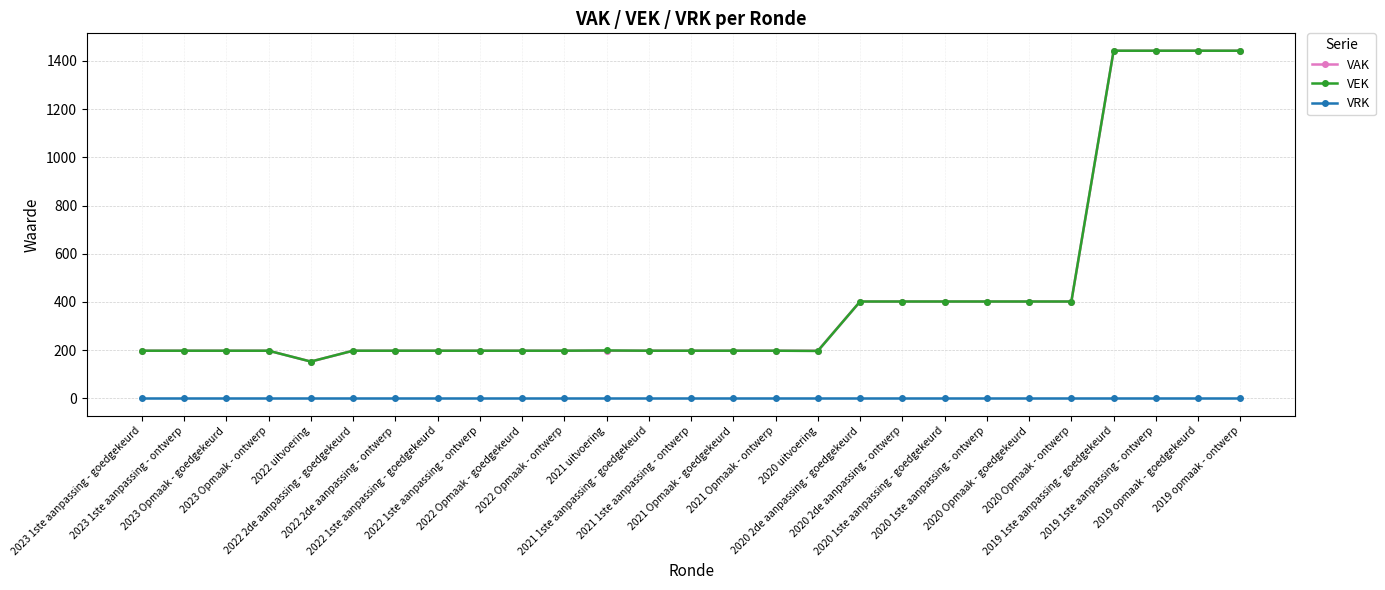

How many lines are shown in the chart?

3